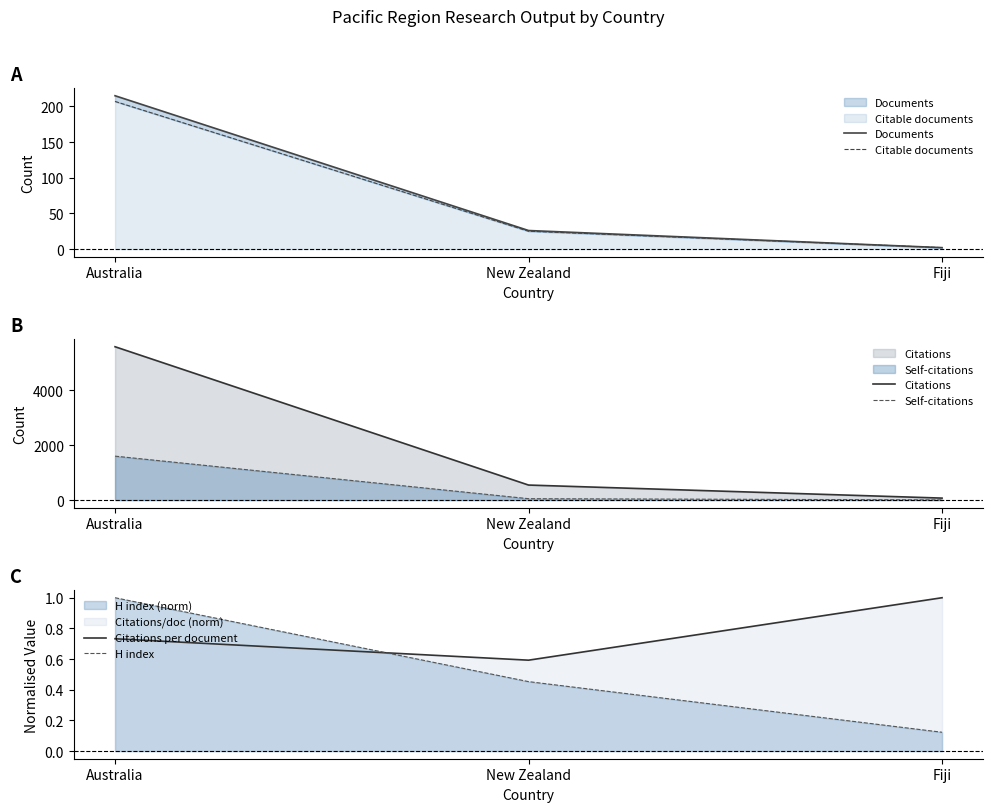

Rank the series at Australia from lowest to highest value.

Citations per document, H index, Citable documents, Documents, Self-citations, Citations